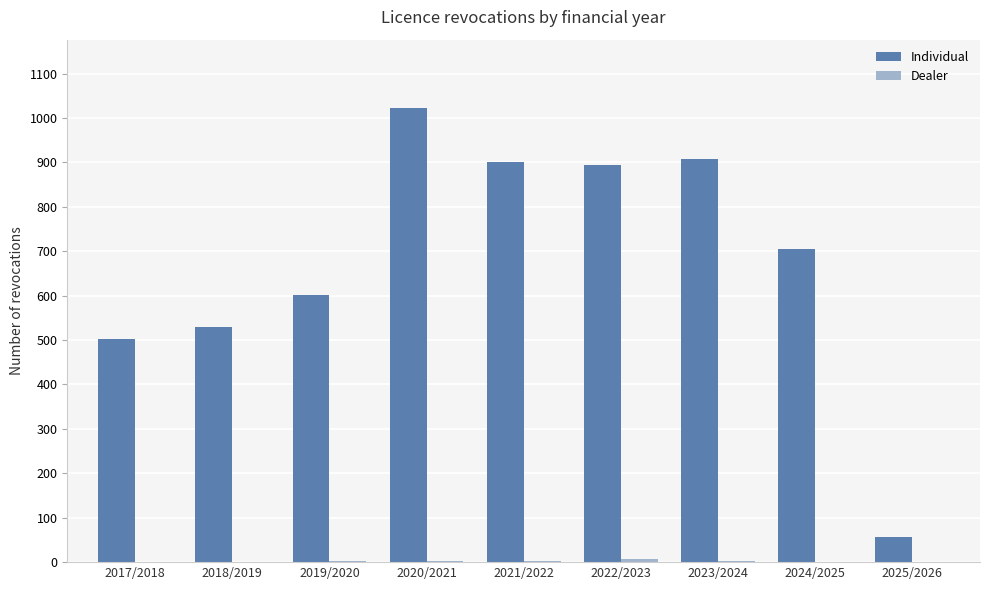

What is the average value of the Individual series?

680